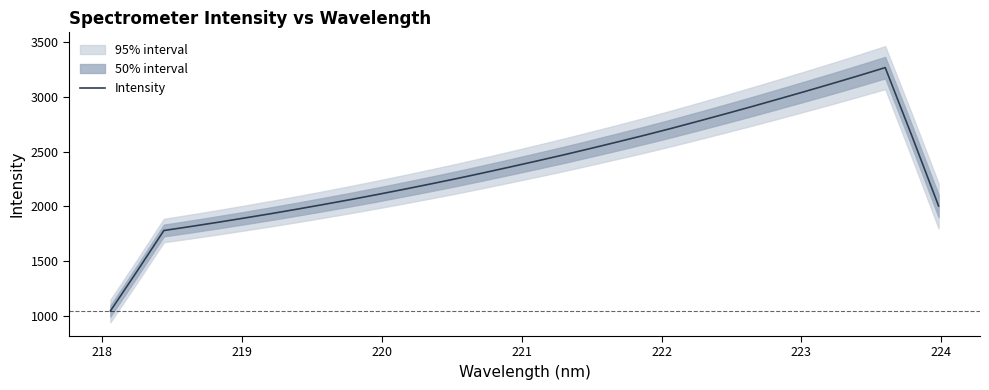

What is the lowest value of the Intensity series?

1046.8